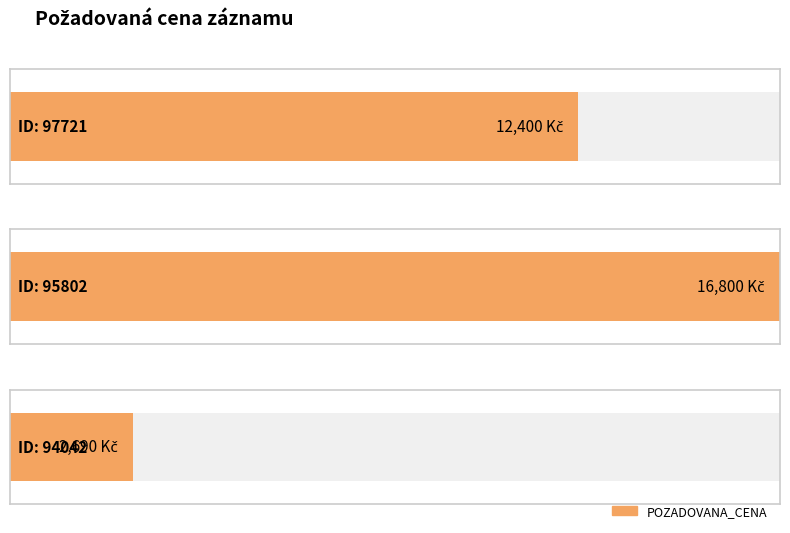

Rank the categories by value from highest to lowest.

95802, 97721, 94042